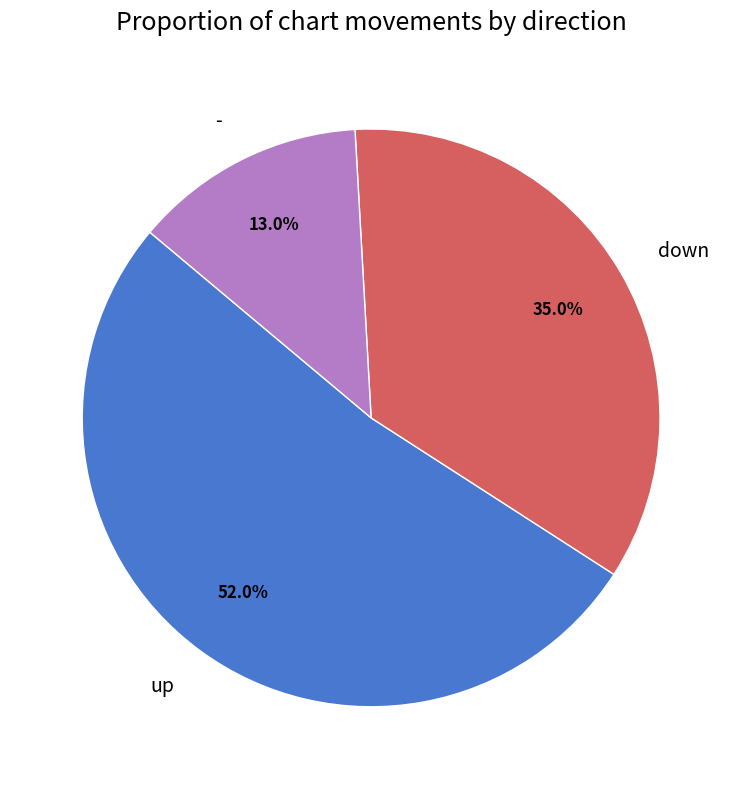

Is the sum of up and down greater than half?

Yes